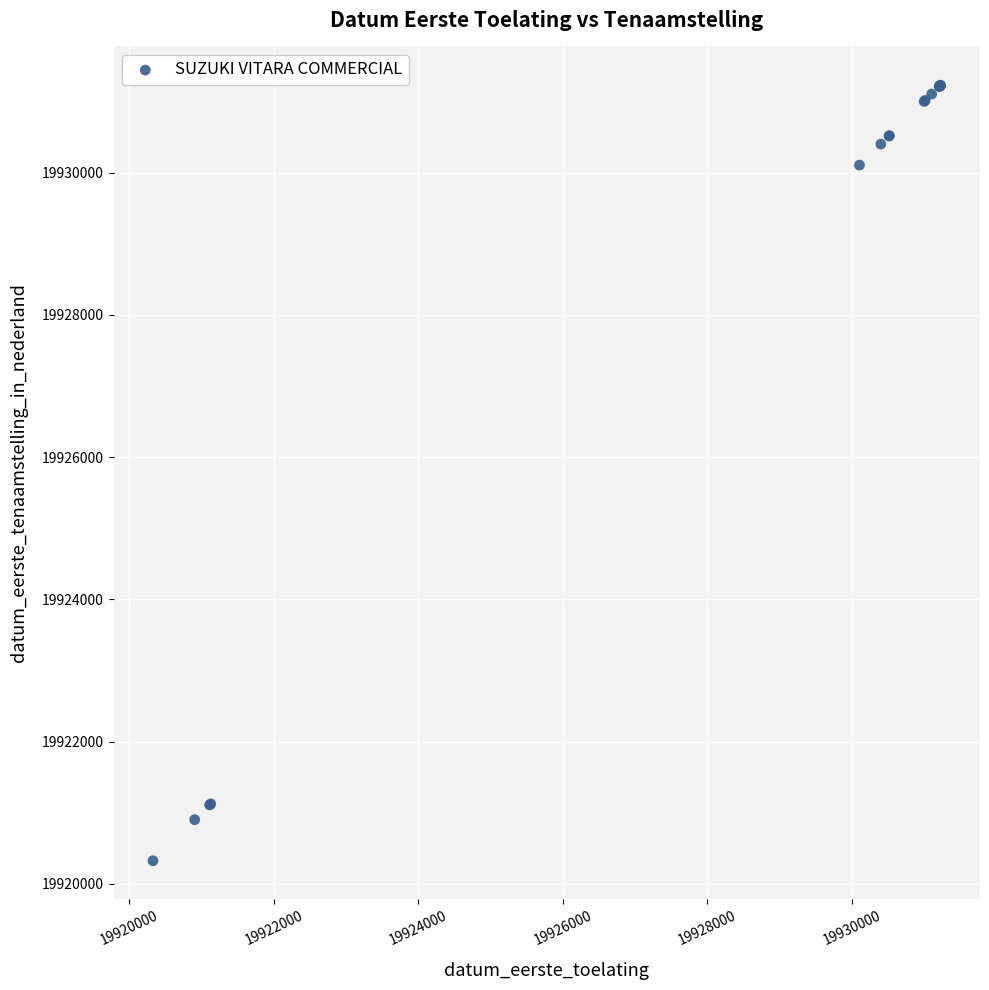

What Y value in the scatter plot is closest to 19925778?

19930106